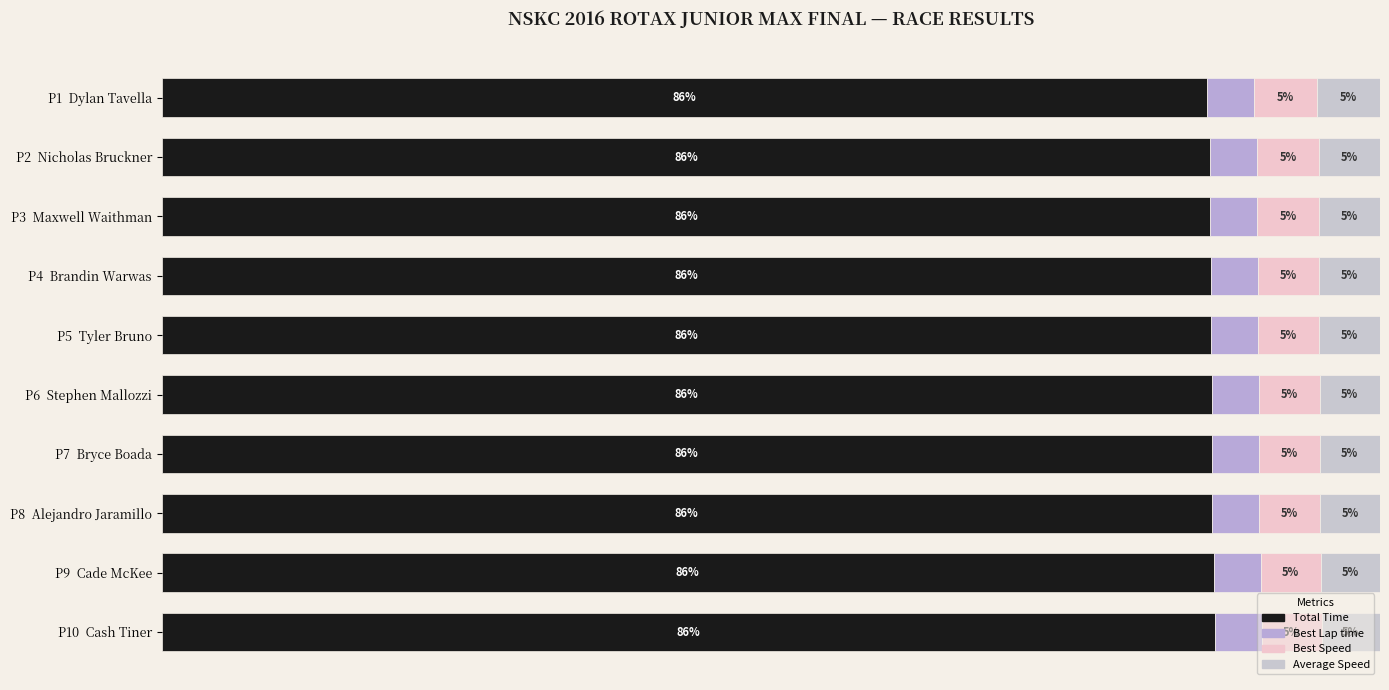

List the series in order of their peak value, lowest first.

Best Lap time, Average Speed, Best Speed, Total Time